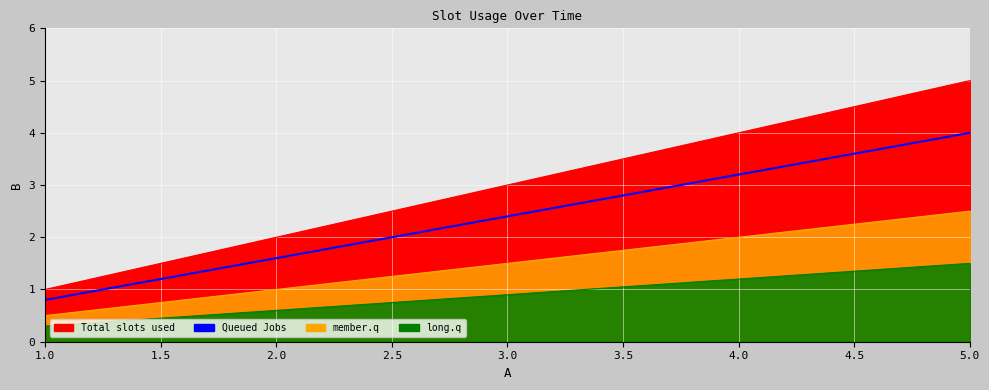

The value at 5.0 is 1.8. True or false?

False